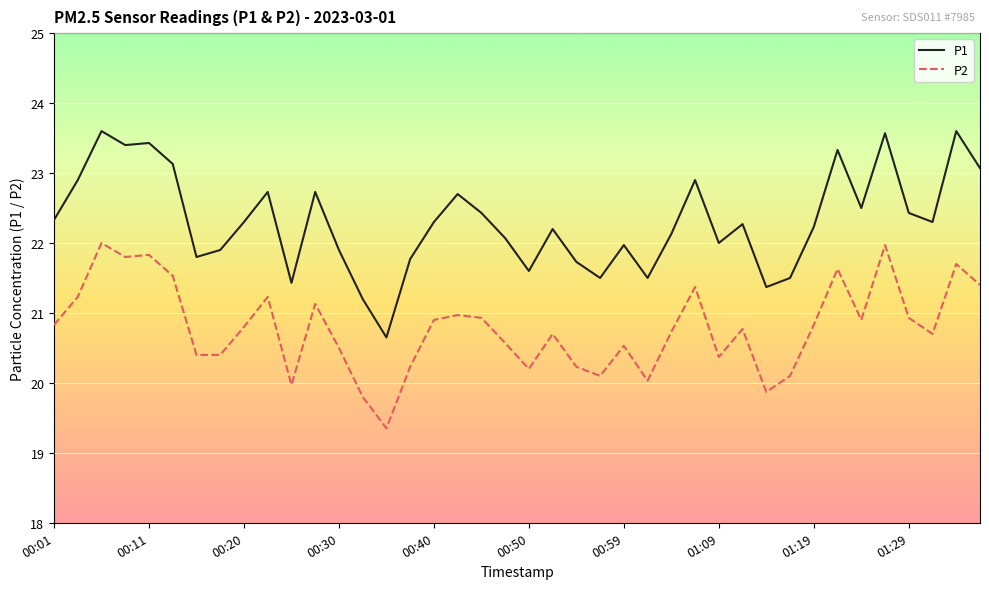

True or false: P2 has more than 1 points higher than both neighbors.

True